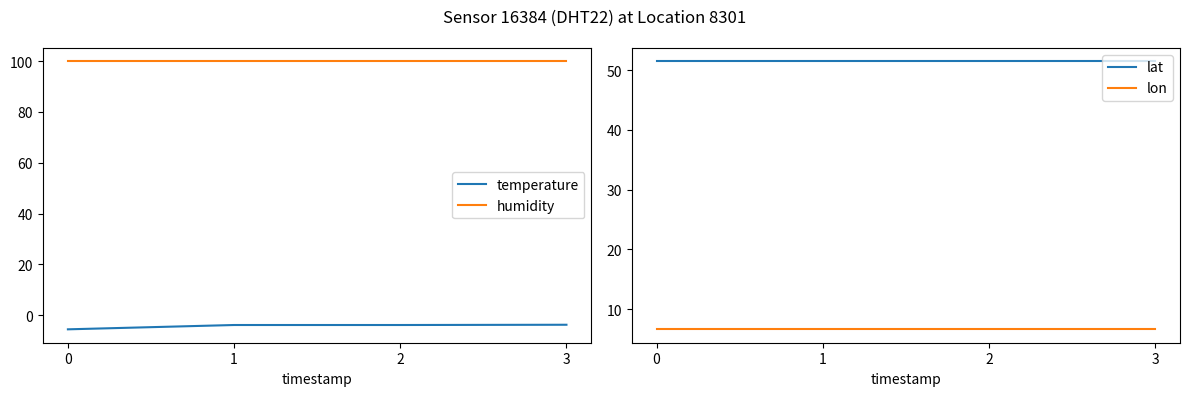

What is the value of the lat point at the 1st from the left?

51.4